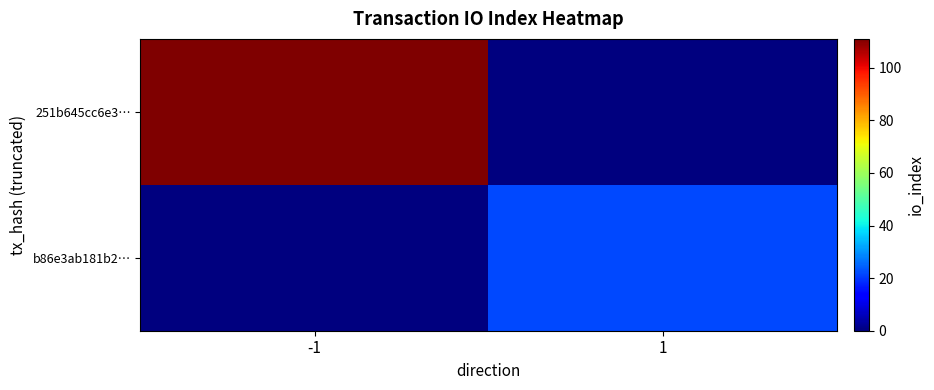

How many categories are shown in the chart?

2